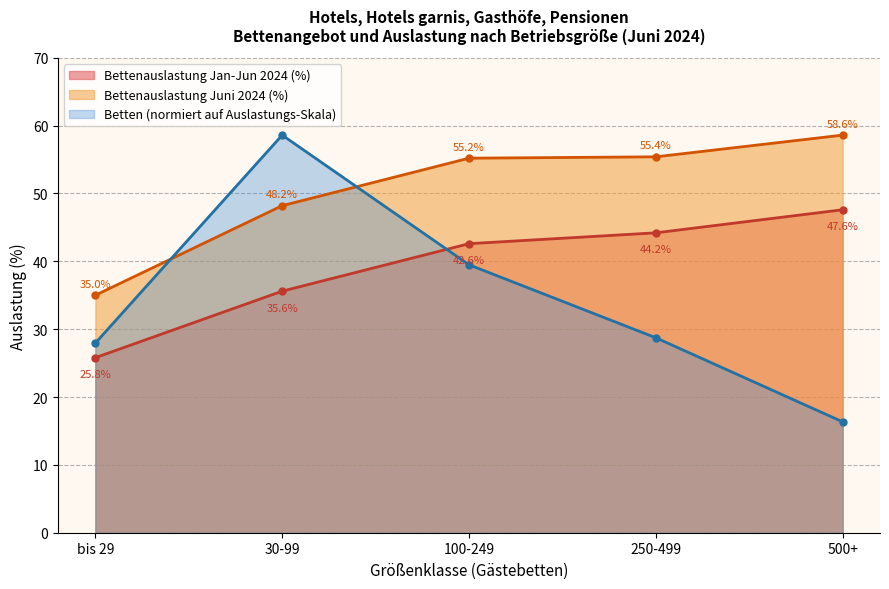

What are all the series names shown in the legend?

Bettenauslastung Jan-Jun 2024 (%), Bettenauslastung Juni 2024 (%), Betten (normiert auf Auslastungs-Skala)